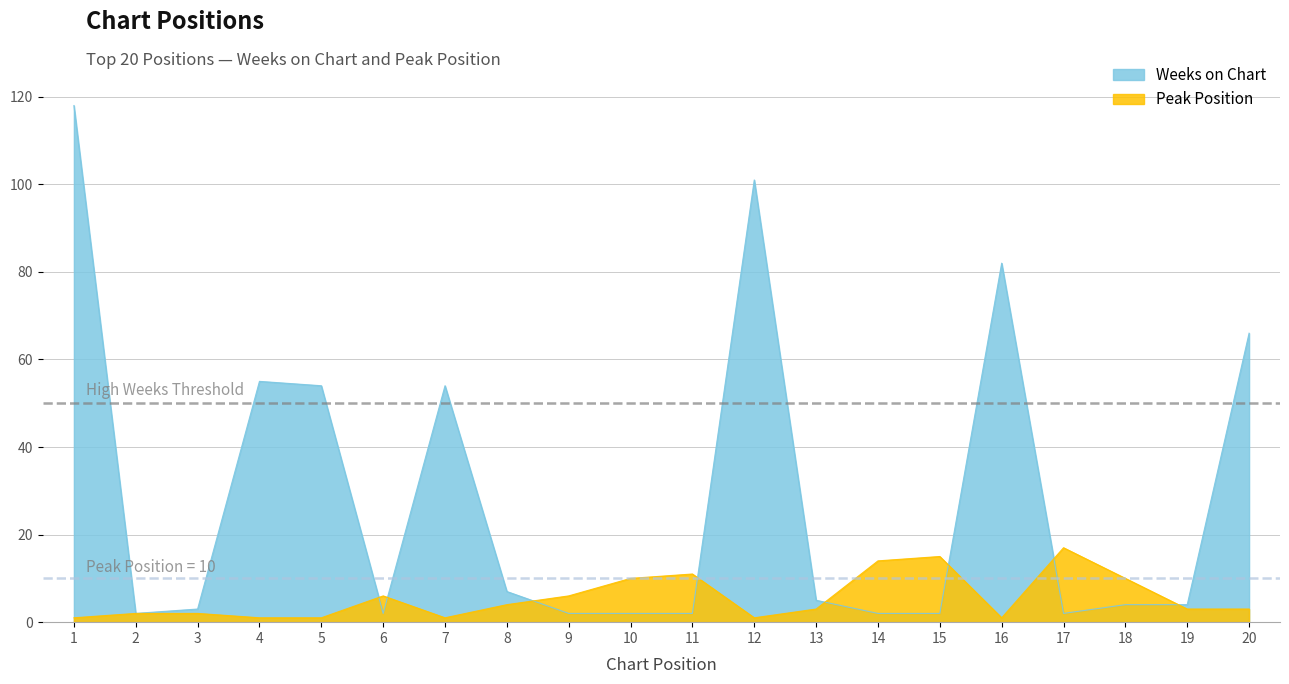

Rank the series by their average value, from lowest to highest.

Peak Position, Weeks on Chart